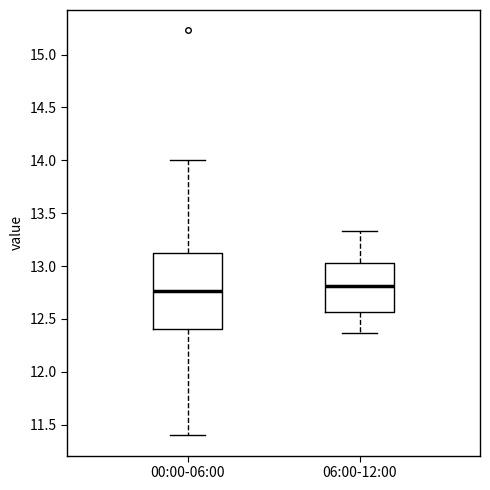

Which box is the tallest, from its lower edge to its upper edge?

00:00-06:00